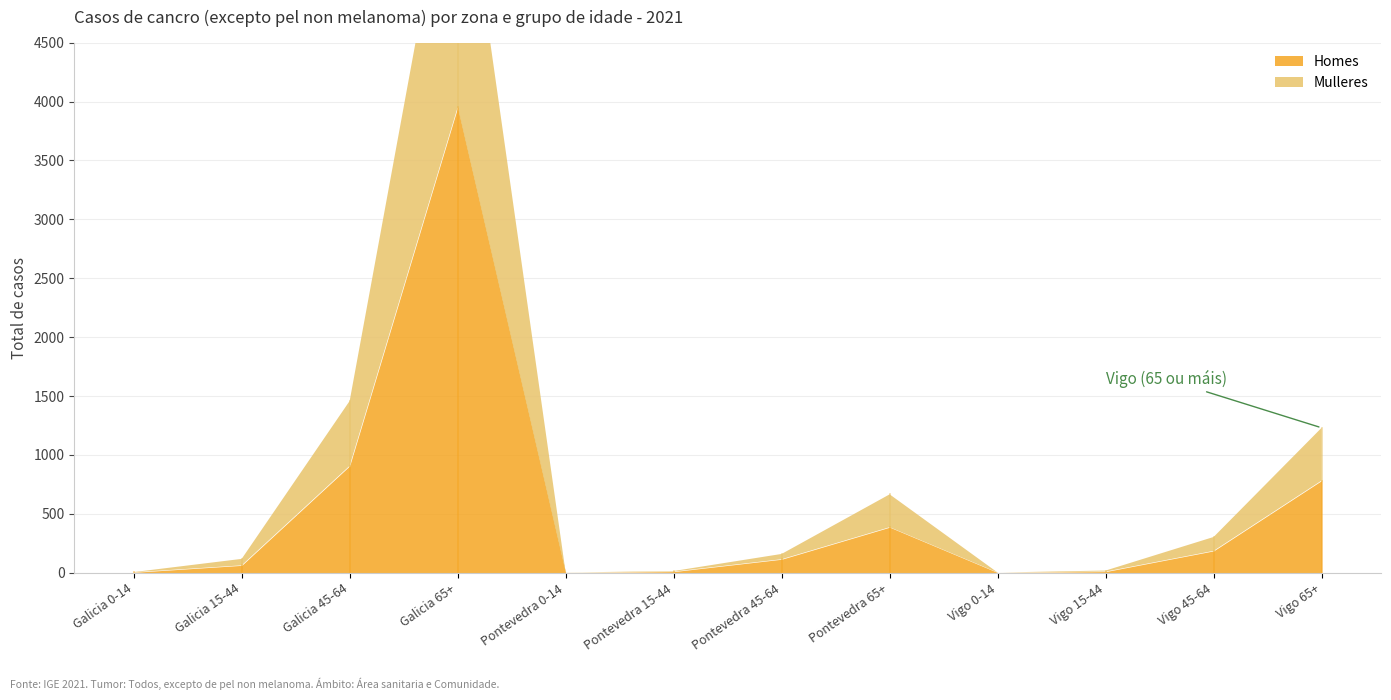

Between Galicia 65+ and Vigo 15-44, which series saw the biggest shift?

Homes